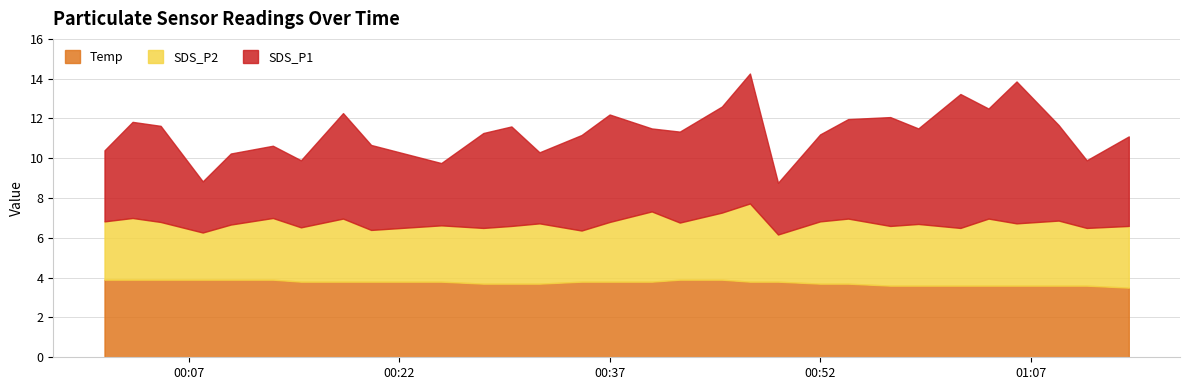

True or false: SDS_P2 has a value of 3.4 at 2022/04/02 01:04.

True